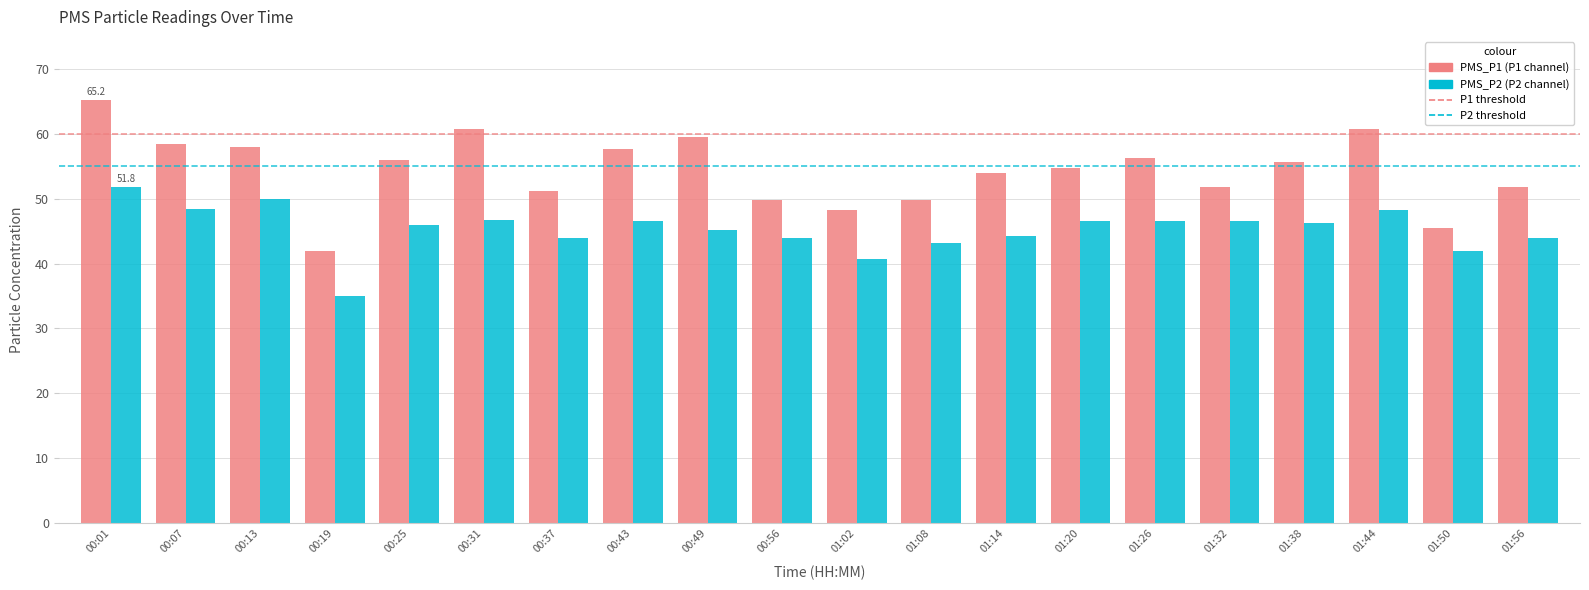

At which category is the sum across all series the highest?

00:01